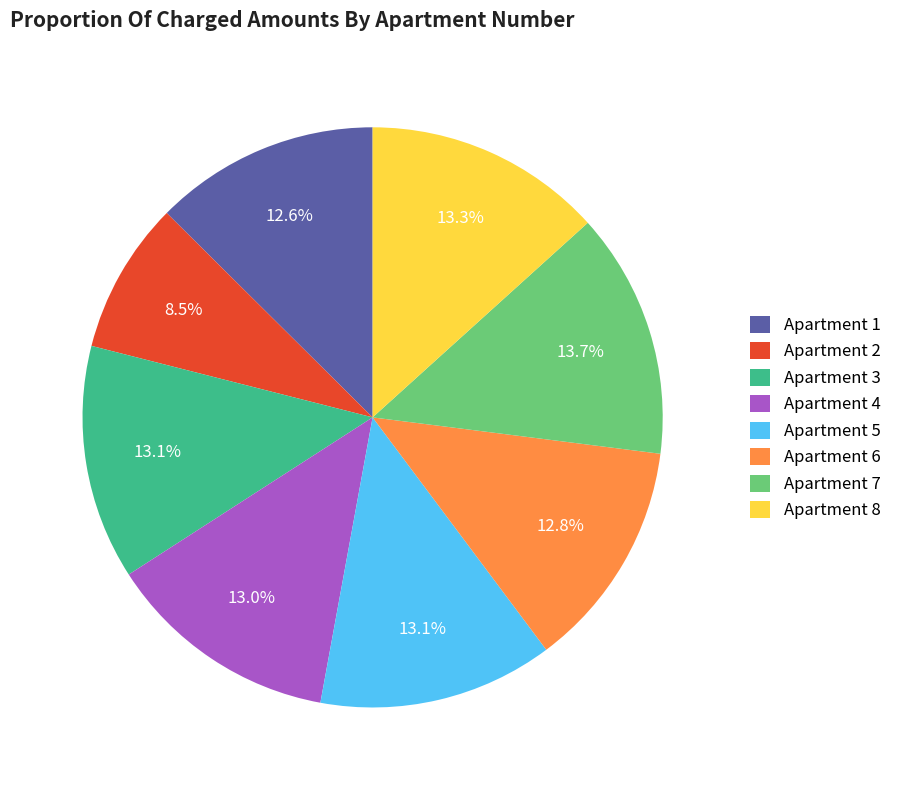

Which has a higher value, Apartment 7 or Apartment 4?

Apartment 7